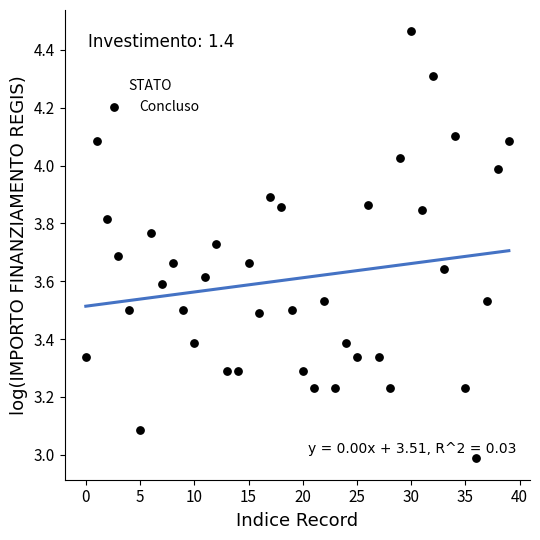

What is the range of Y values (max minus min)?

1.5